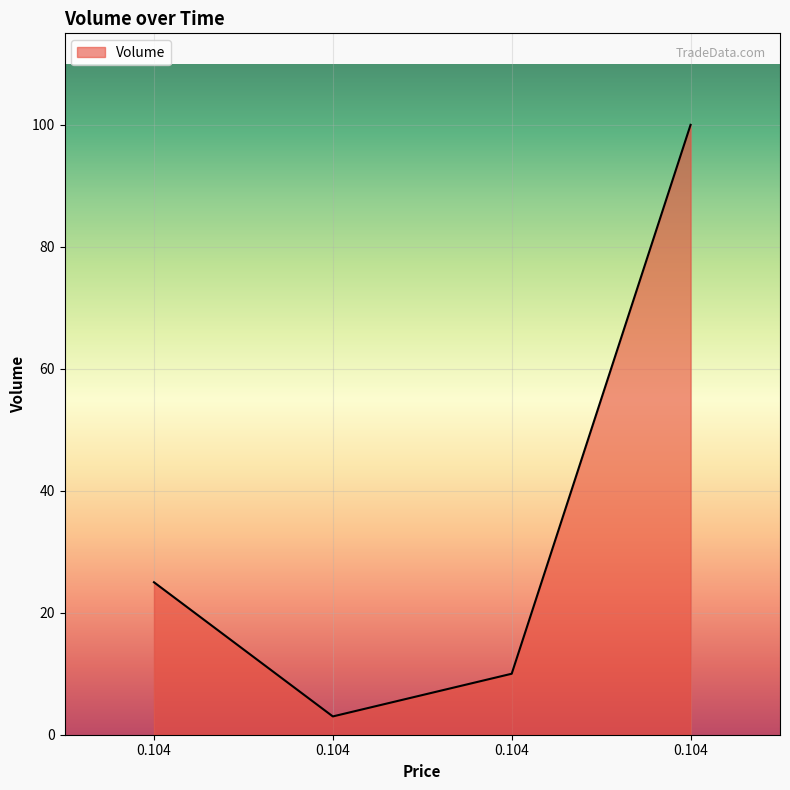

How many points are lower than both their immediate neighbors (excluding endpoints)?

1